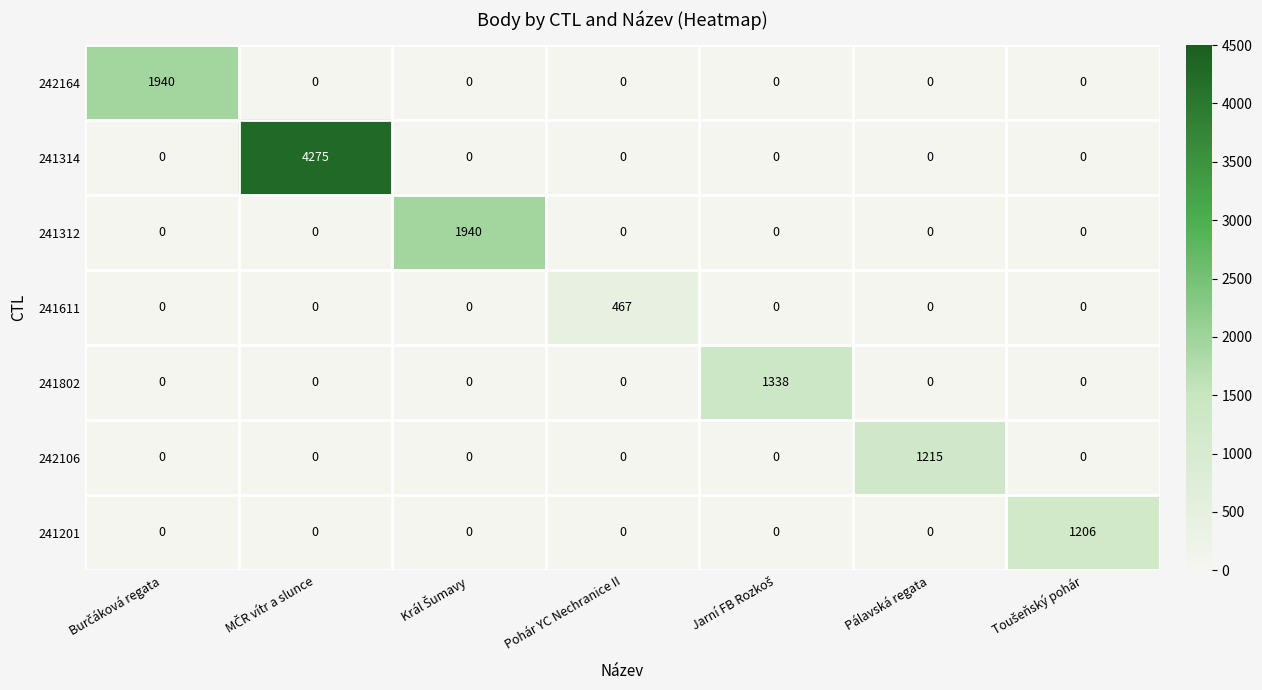

What is the greatest value displayed?

4275